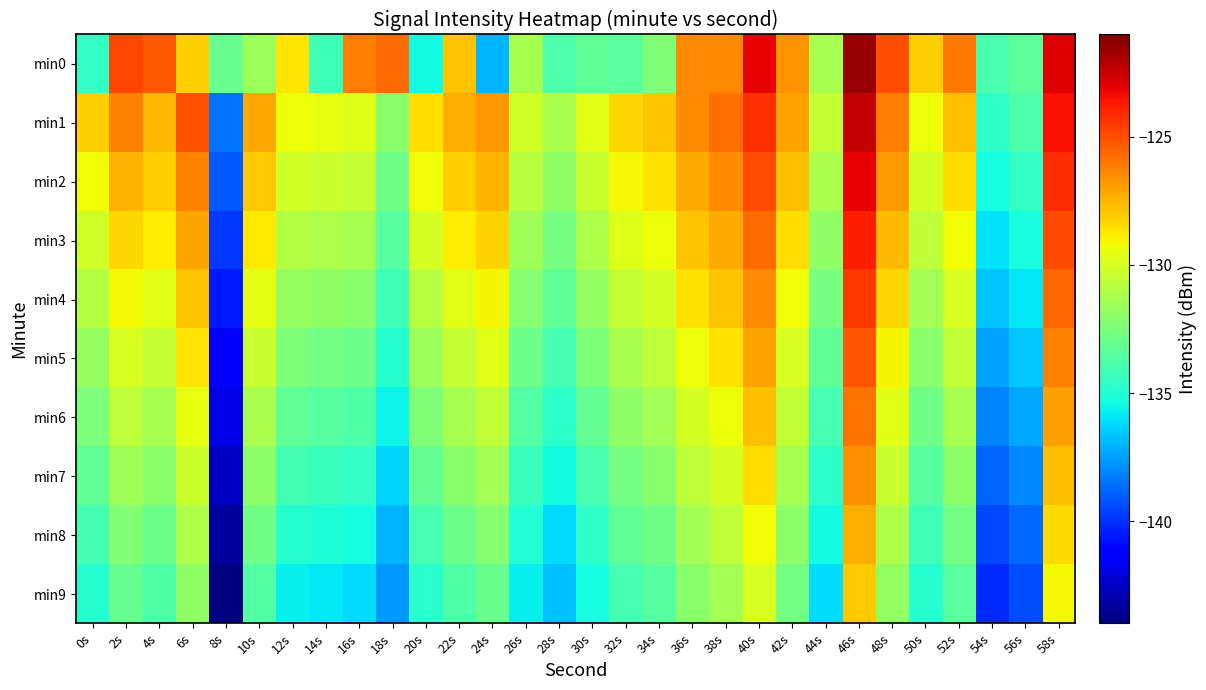

What is the spread (max minus min) of values at 0s?

6.8